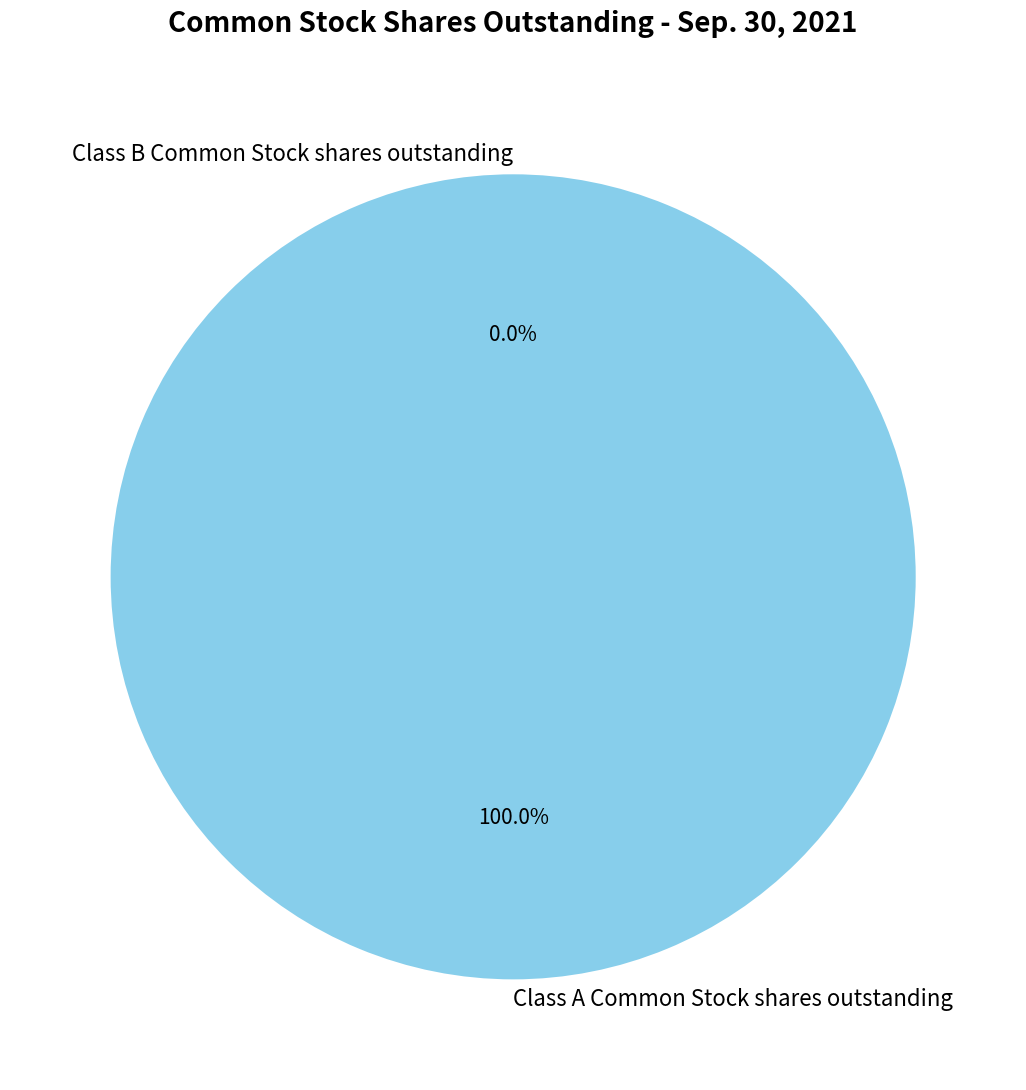

Does any single category account for the majority?

Yes